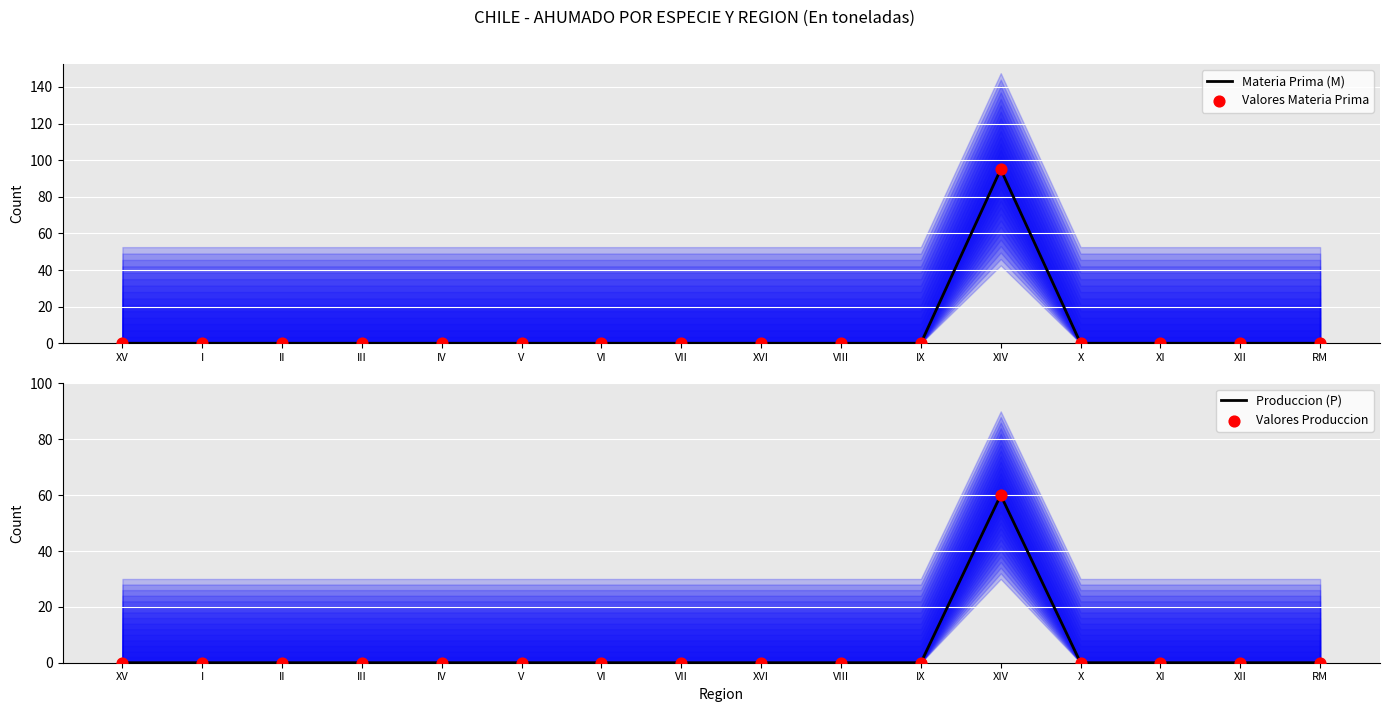

Which series has the largest Y range (max minus min)?

Materia Prima (M)